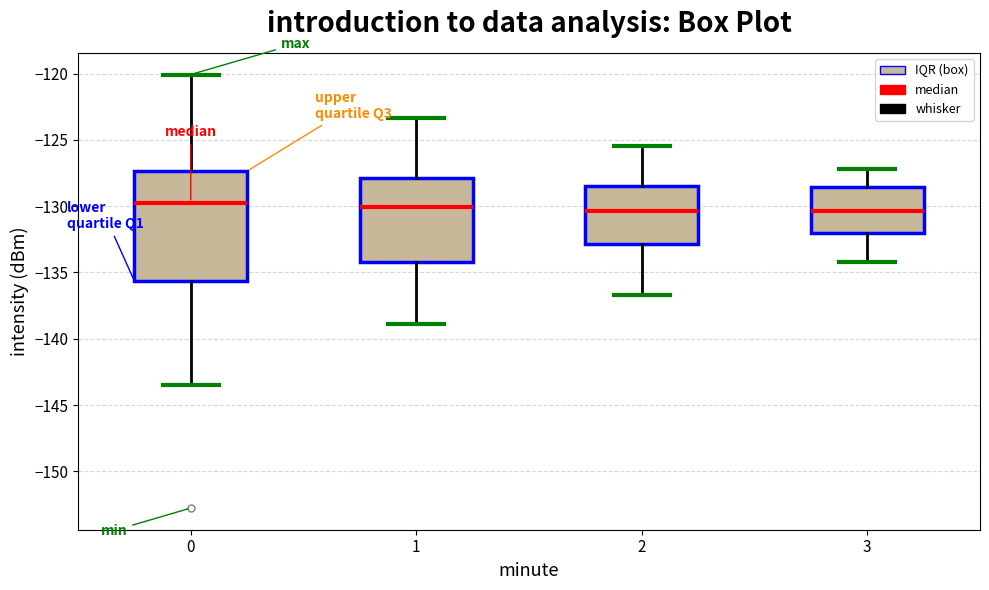

Reading left to right, transcribe this box plot: for each box, give where its median line is, the range the box spans, and where its two whiskers end, as read against the y-axis. The values are not printed on the chart, so give them approximately, as read against the axis.

0: median -129.5, box -135.5 to -127.5, whiskers -143.5 to -120.0
1: median -130.0, box -134.0 to -128.0, whiskers -139.0 to -123.5
2: median -130.5, box -133.0 to -128.5, whiskers -136.5 to -125.5
3: median -130.5, box -132.0 to -128.5, whiskers -134.0 to -127.0